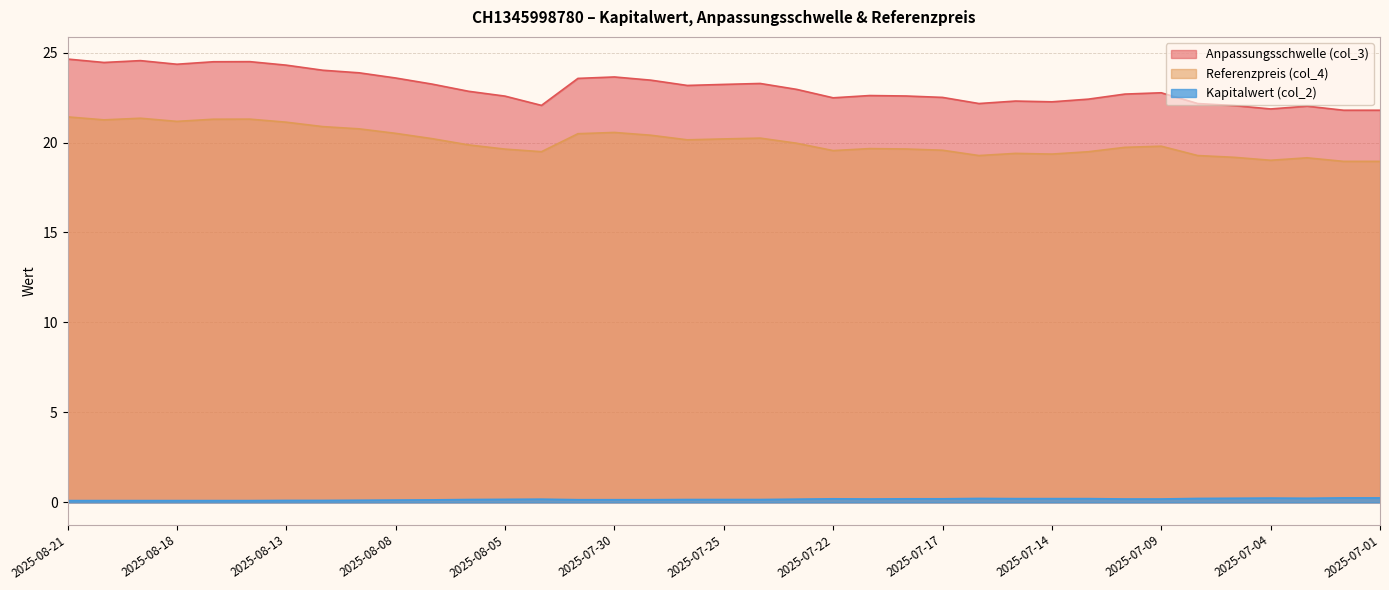

What is the label of the 13th point from the left?

2025-08-05